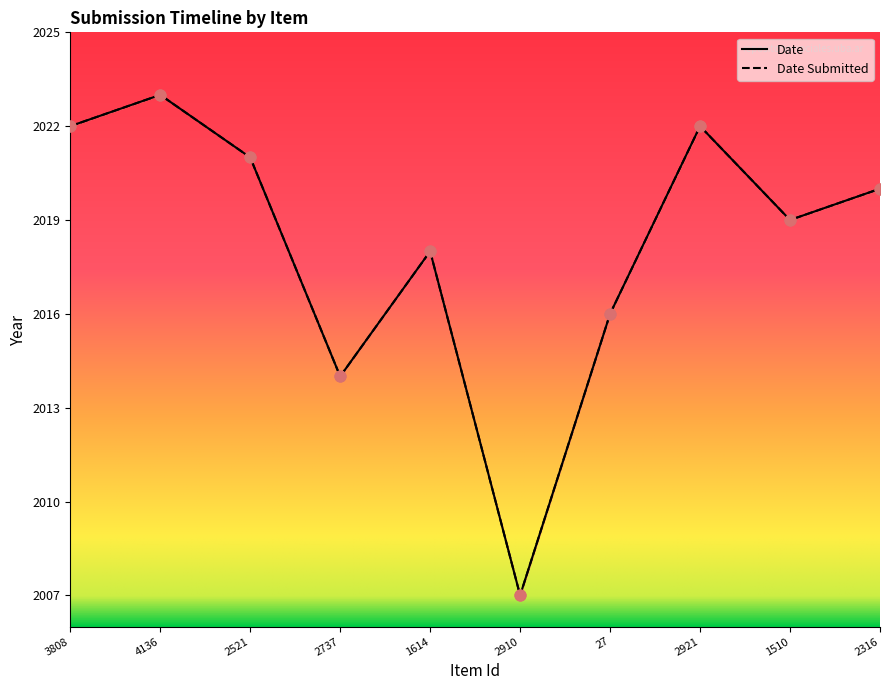

At how many categories does at least one series exceed 2009?

9